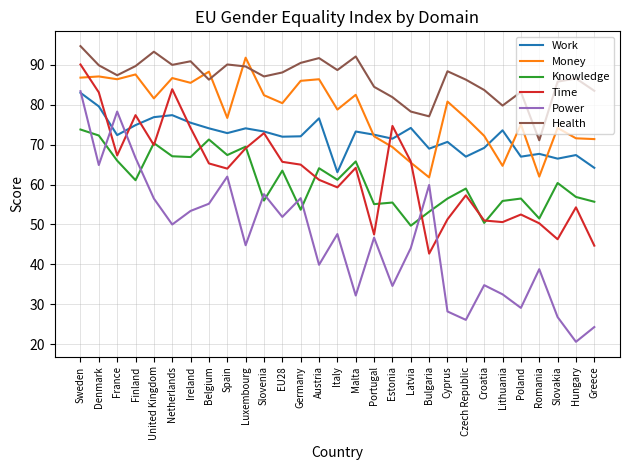

What is the difference between the Time values at France and Czech Republic?

10.0